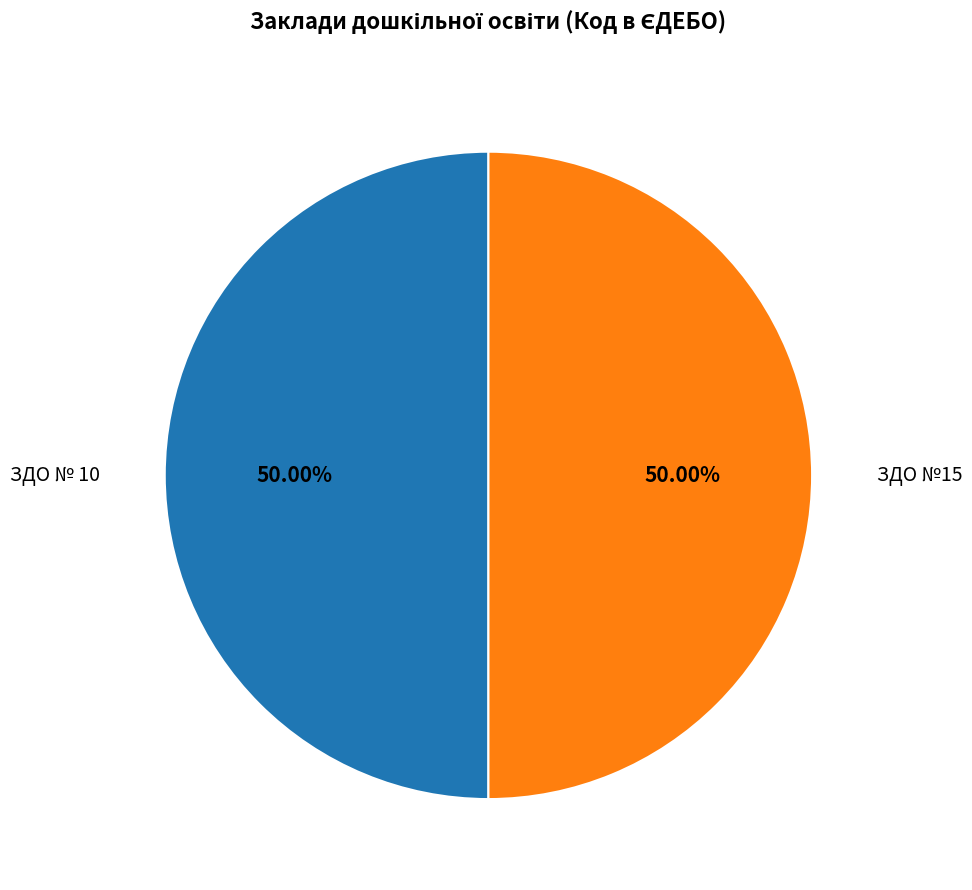

Combined, what portion of the pie is ЗДО № 10 and ЗДО №15?

100.0%